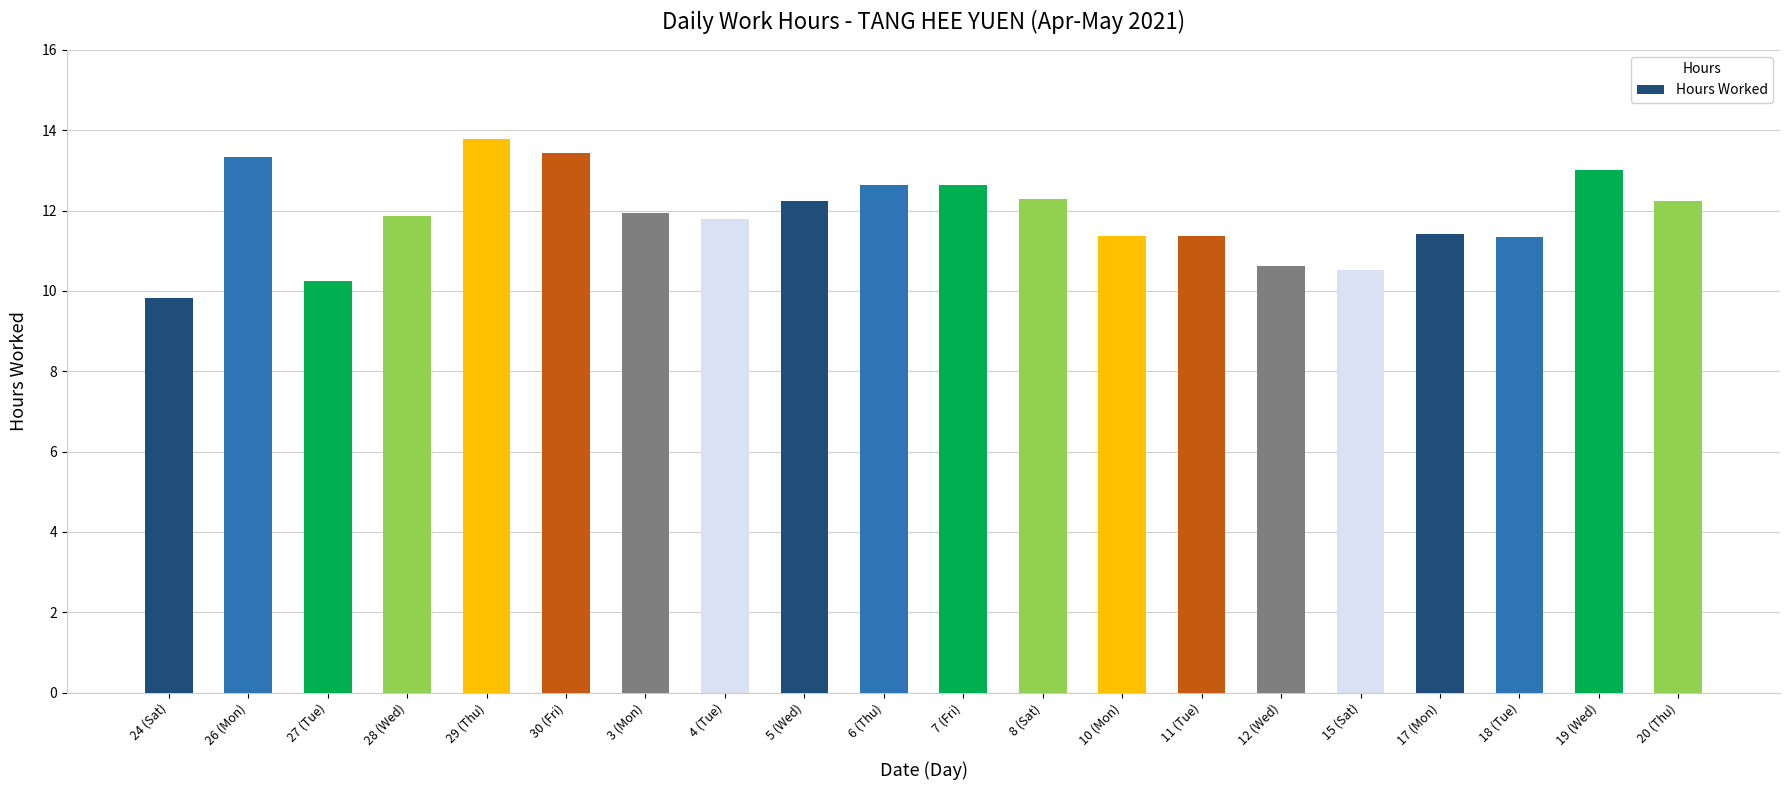

Count the number of categories in the chart.

20